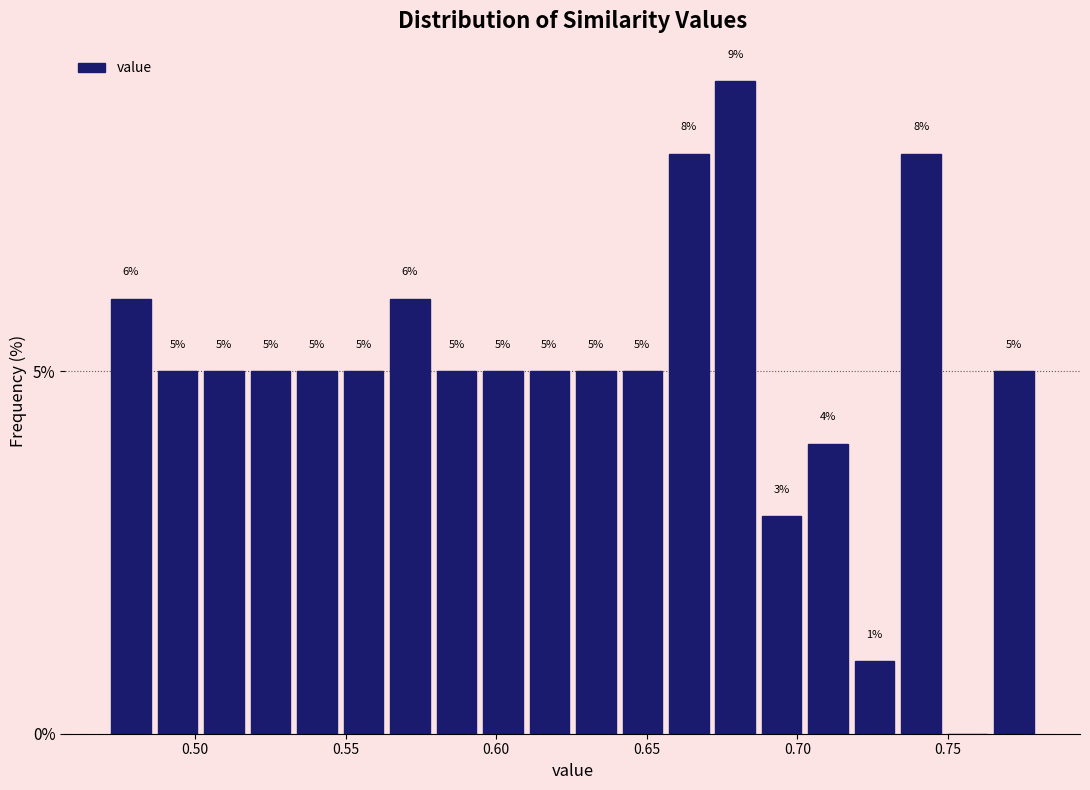

Read against the x-axis, roughly where is the centre of the tallest bar?

0.680